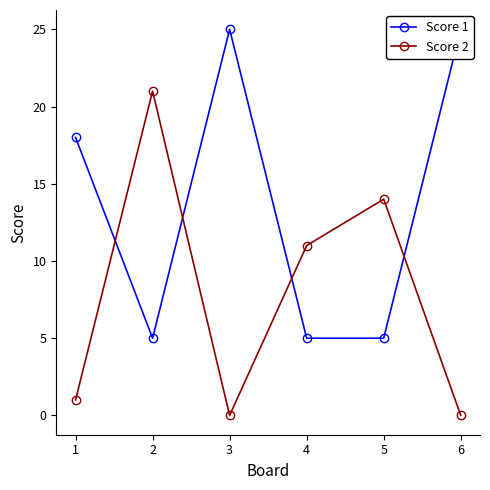

Count the Score 1 values in the range 5 to 25.

6